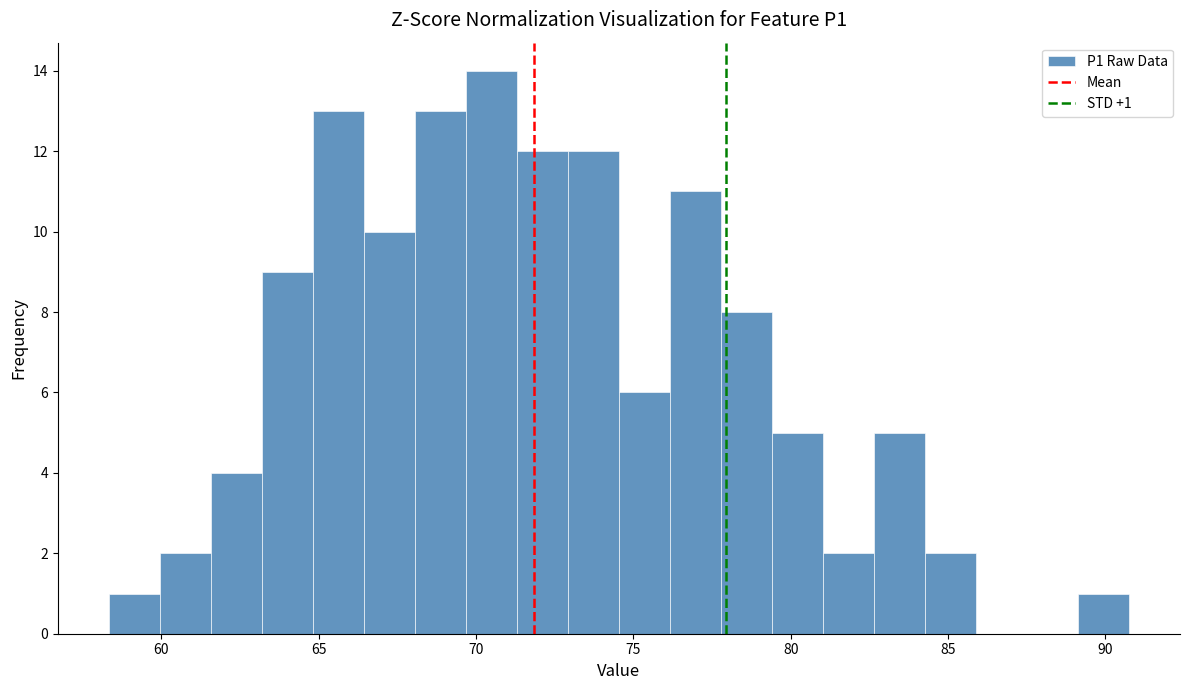

Read against the x-axis, roughly where is the centre of the tallest bar?

70.5